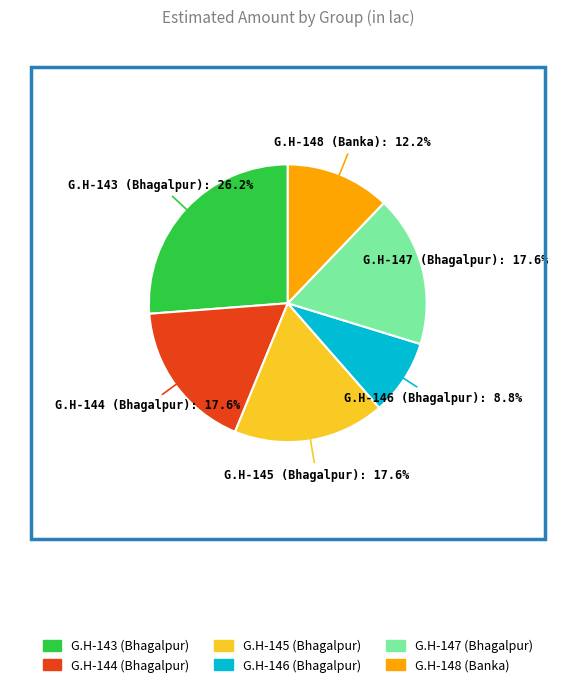

Which category has the smallest portion of the pie?

G.H-146 (Bhagalpur)